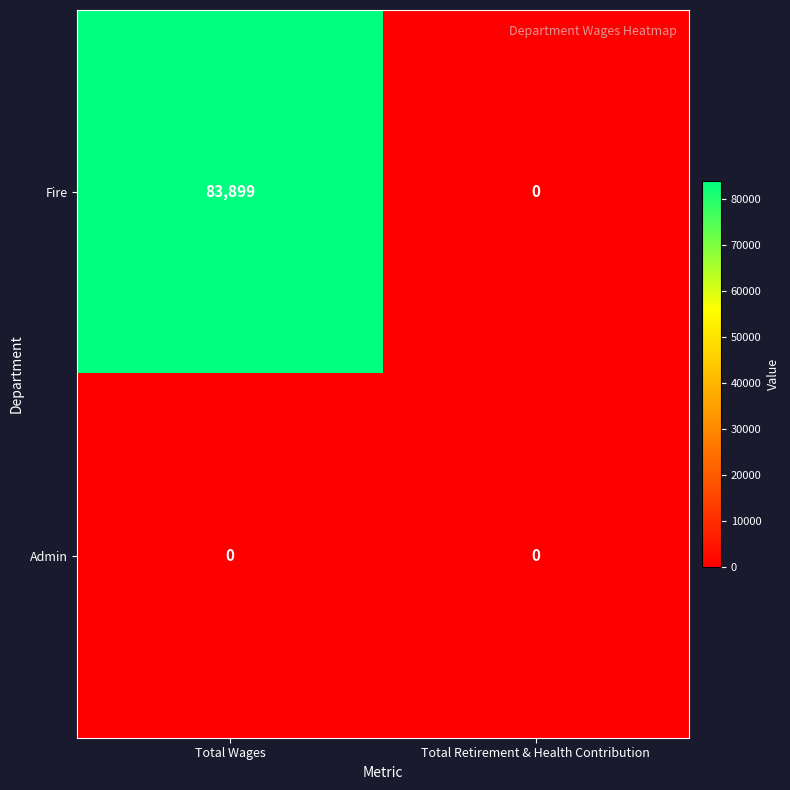

At which label is Fire closest to 41949?

Total Retirement & Health Contribution